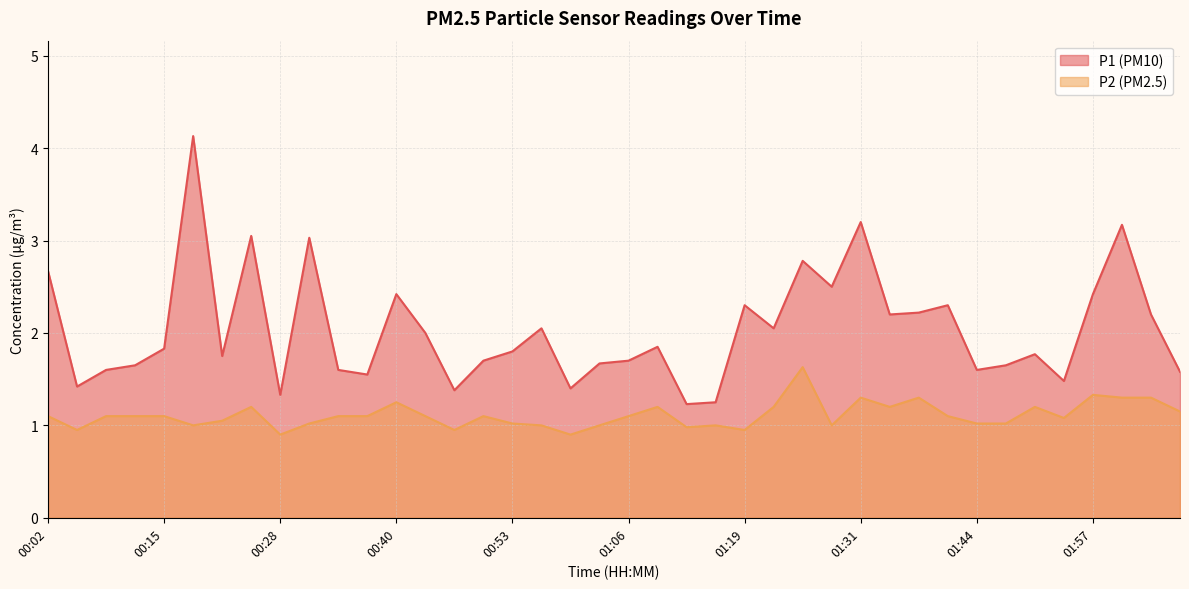

What is the difference between the second highest and second lowest values in the P1 series?

2.0